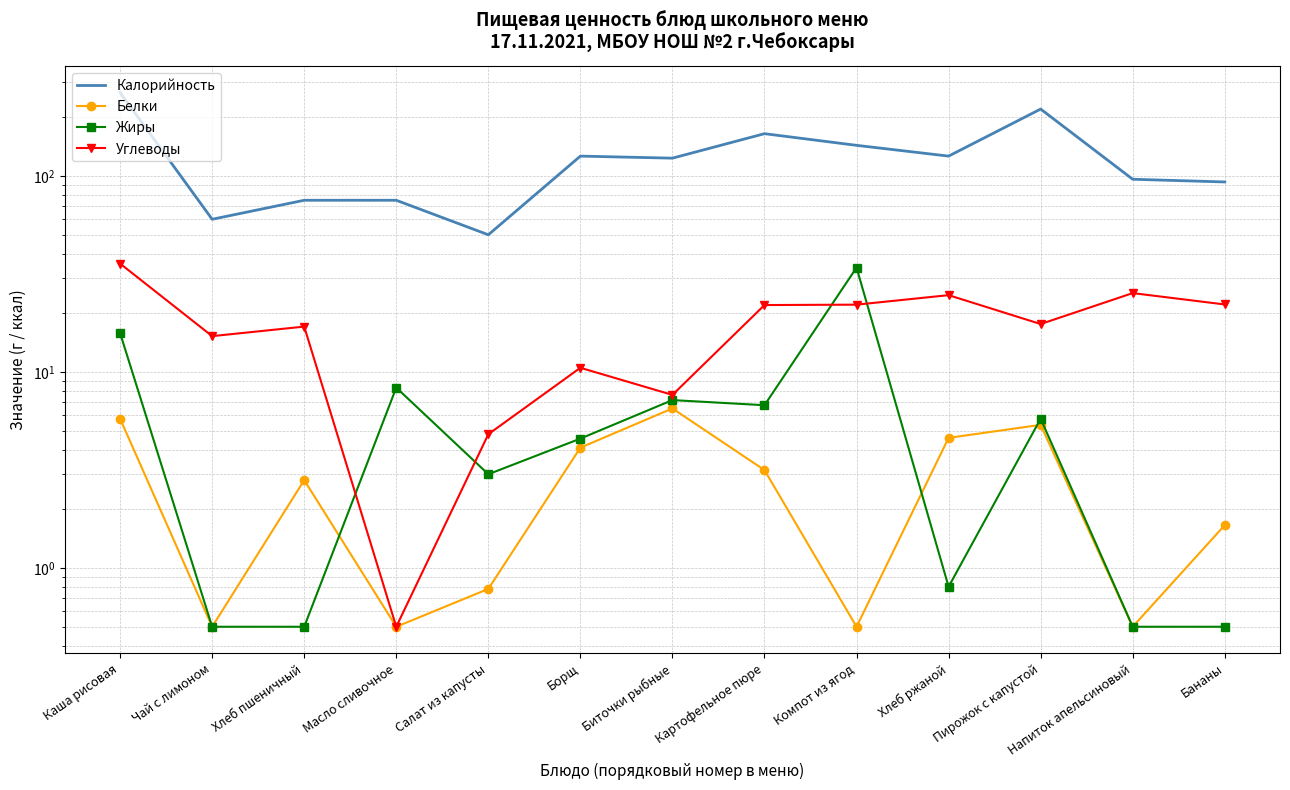

What is the label of the 9th point from the right?

Салат из капусты